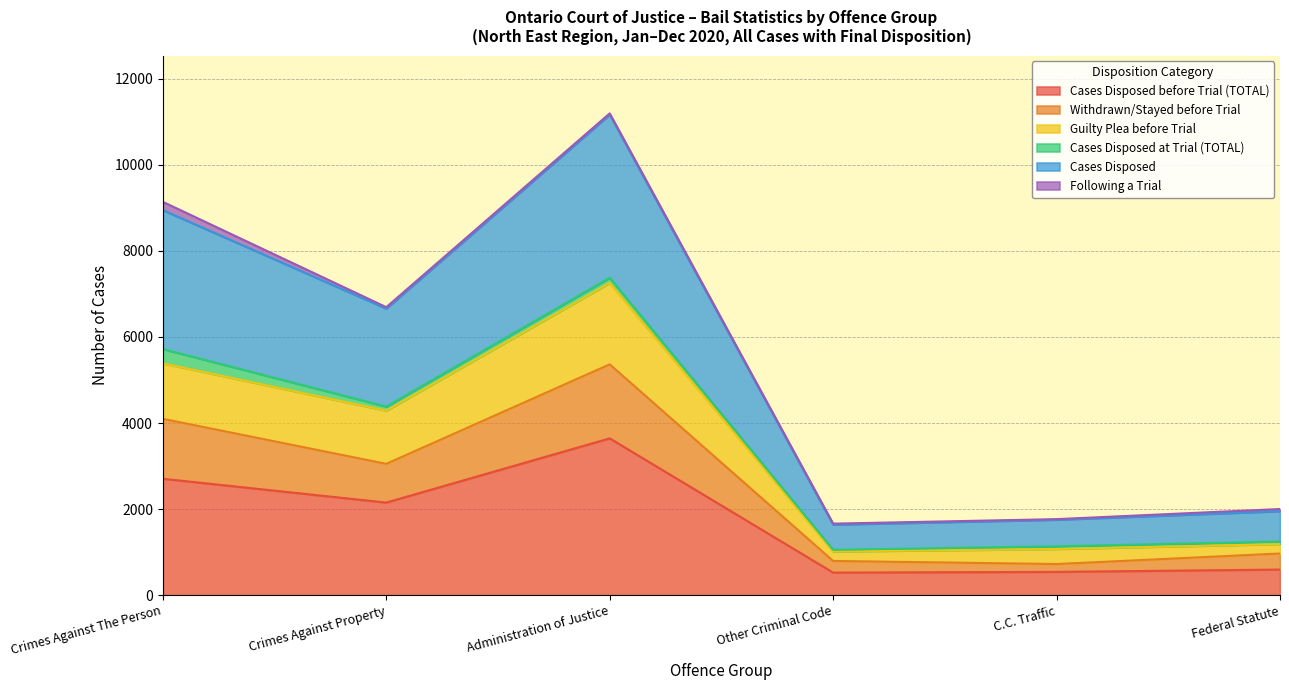

At which category is the sum across all series the highest?

Administration of Justice